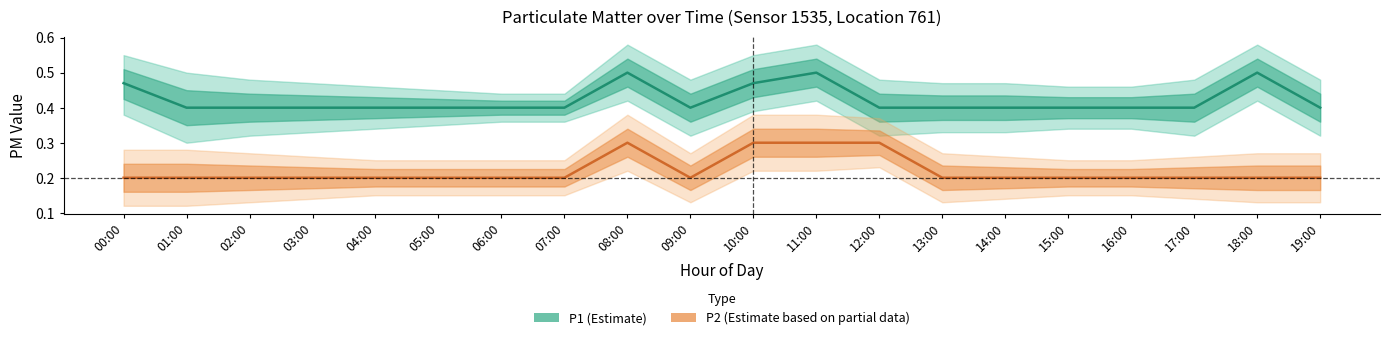

Reading left to right, extract all data points from this chart.

P1: 00:00=0.5	01:00=0.4	02:00=0.4	03:00=0.4	04:00=0.4	05:00=0.4	06:00=0.4	07:00=0.4	08:00=0.5	09:00=0.4	10:00=0.5	11:00=0.5	12:00=0.4	13:00=0.4	14:00=0.4	15:00=0.4	16:00=0.4	17:00=0.4	18:00=0.5	19:00=0.4
P2: 00:00=0.2	01:00=0.2	02:00=0.2	03:00=0.2	04:00=0.2	05:00=0.2	06:00=0.2	07:00=0.2	08:00=0.3	09:00=0.2	10:00=0.3	11:00=0.3	12:00=0.3	13:00=0.2	14:00=0.2	15:00=0.2	16:00=0.2	17:00=0.2	18:00=0.2	19:00=0.2